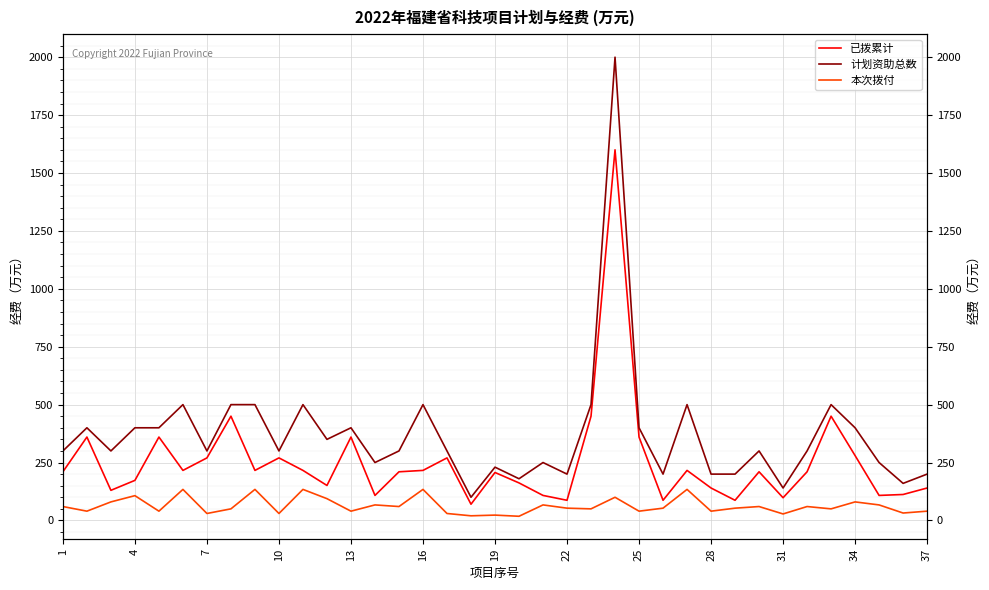

What are all the series names shown in the legend?

已拨累计, 计划资助总数, 本次拨付